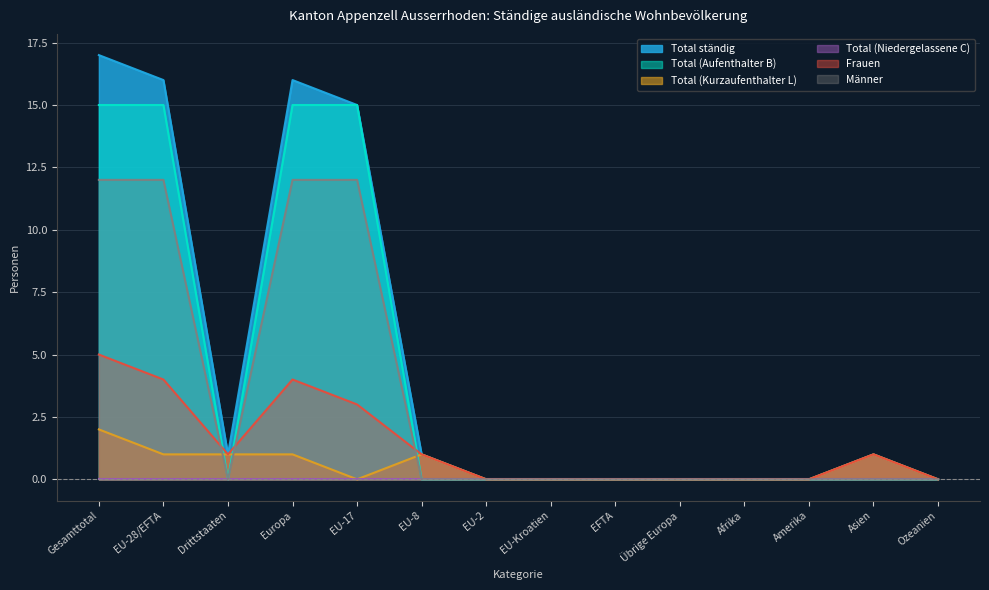

Between EFTA and EU-2, which is larger?

EFTA